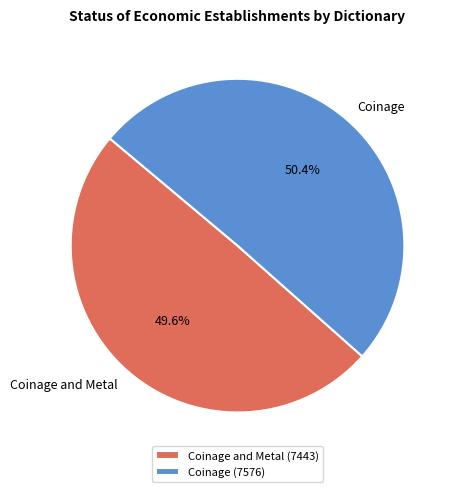

What is the largest slice in the pie chart?

Coinage